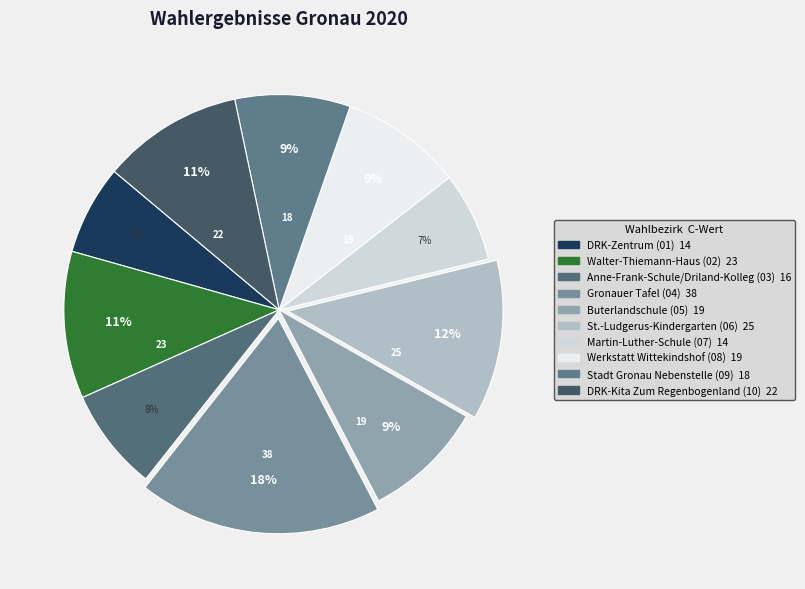

What percentage is NOT represented by Buterlandschule (05)?

90.9%